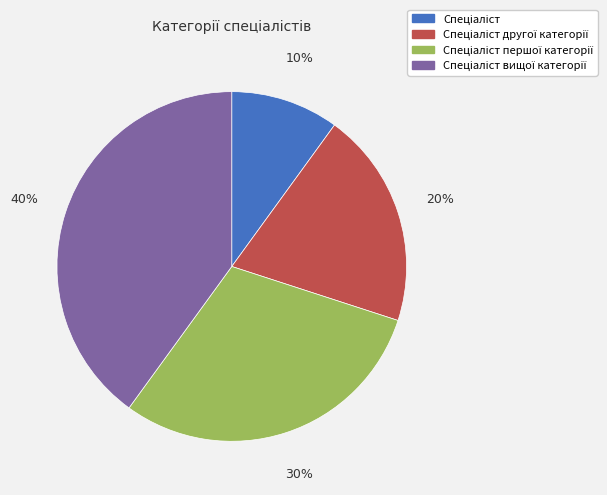

To the nearest percent, what is the average slice percentage?

25%